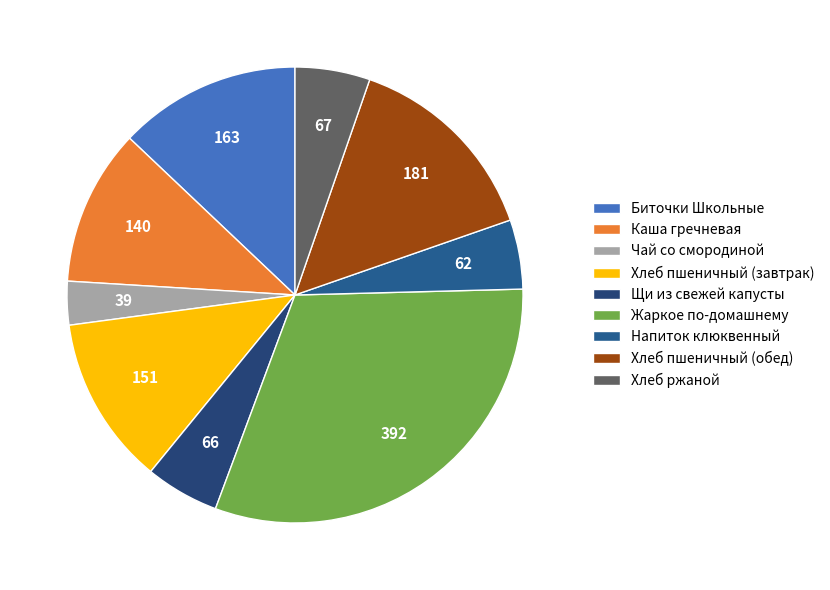

The Биточки Школьные slice represents 13% of the pie. True or false?

True